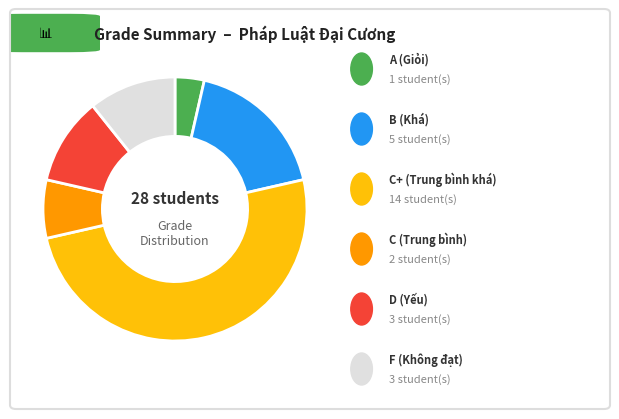

Which category has the biggest portion of the pie?

C+